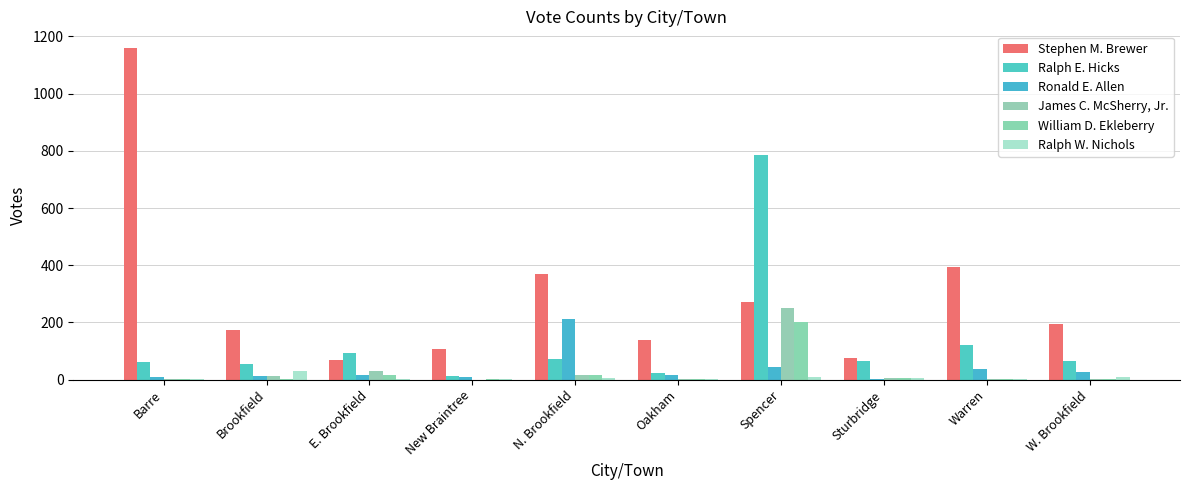

True or false: Ralph W. Nichols has a value of 1 at Warren.

True